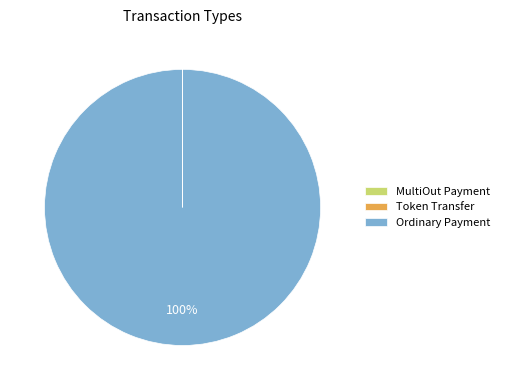

Is there any slice that represents more than half of the pie?

Yes